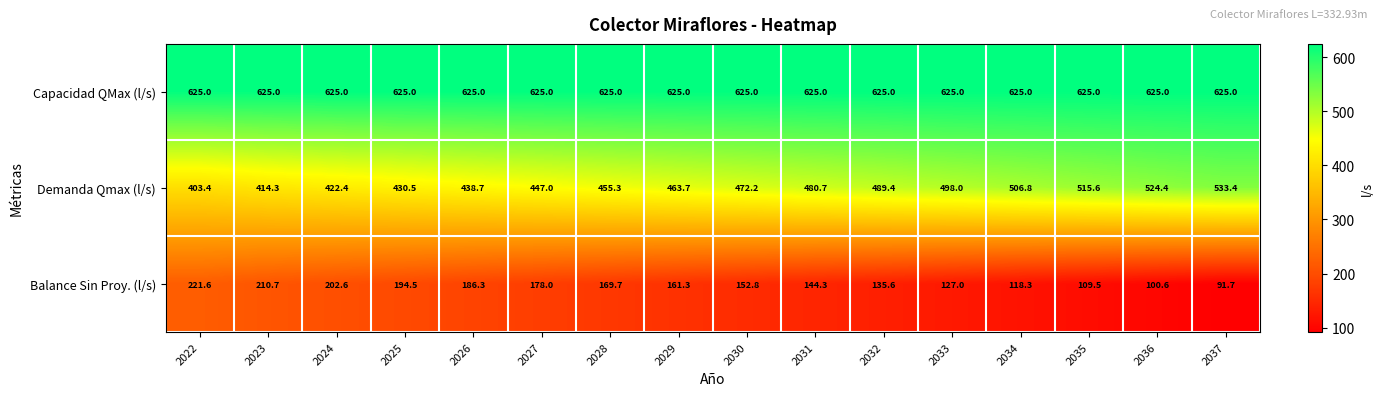

Which category has the lowest value across all series?

2037